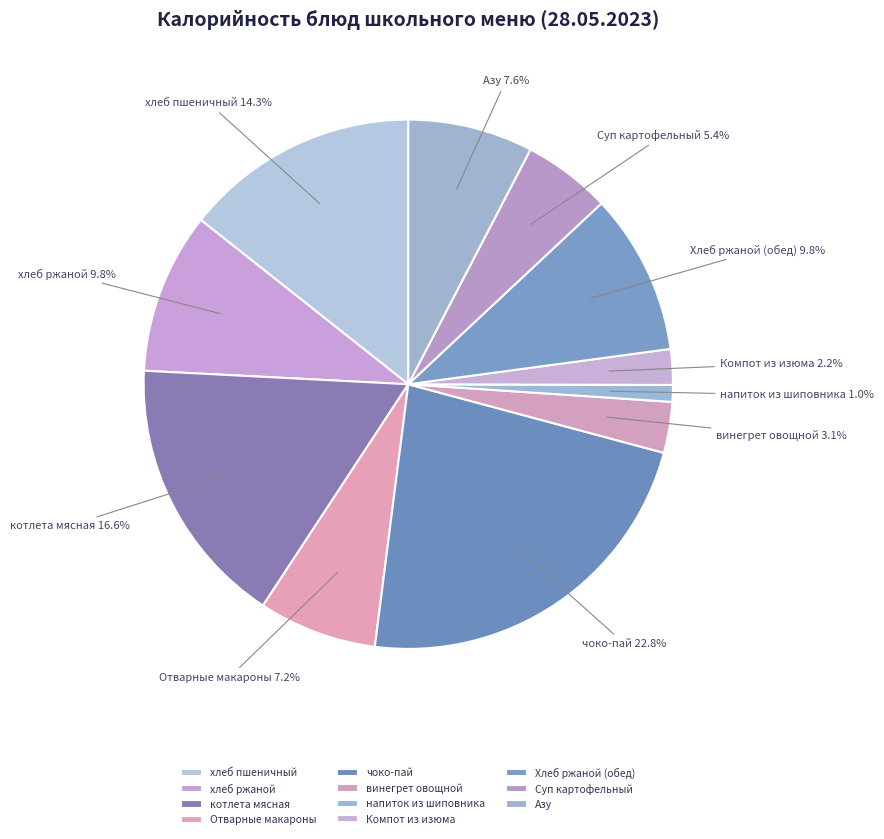

How many slices are in this pie chart?

11